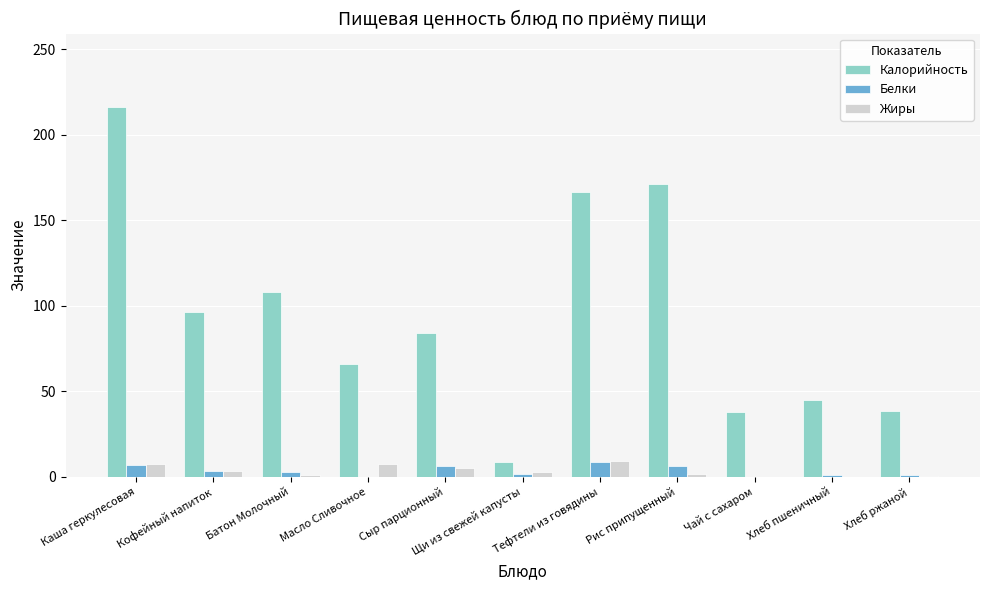

The value of Жиры at Рис припущенный is 1.7. True or false?

True